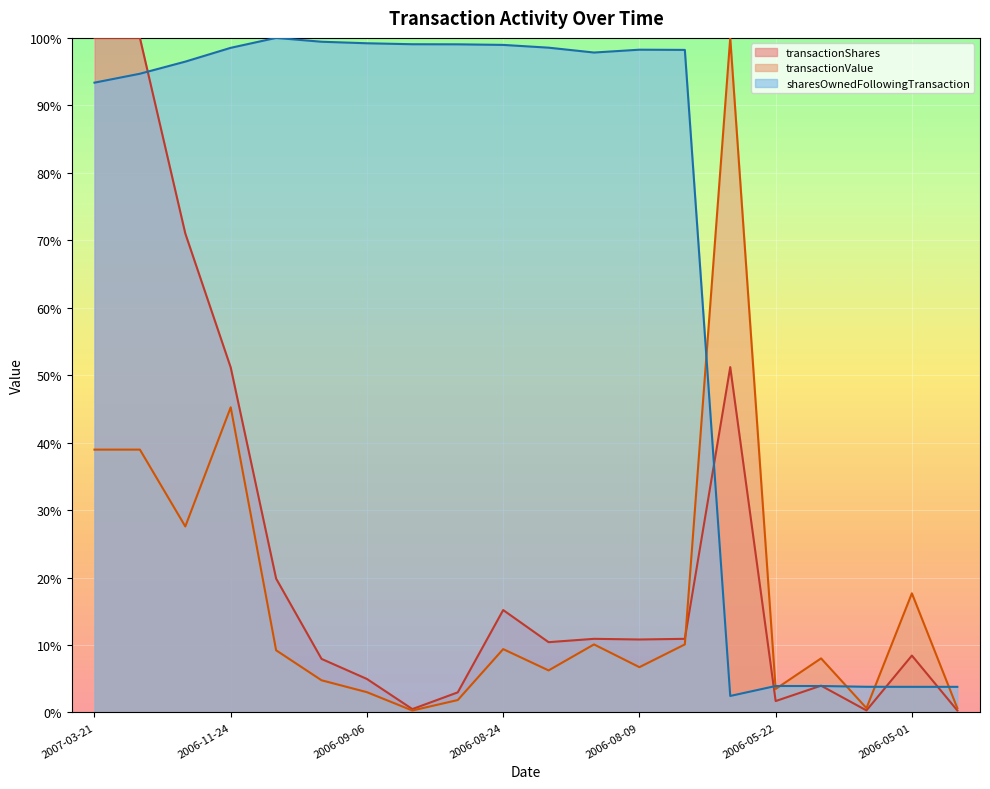

What is the greatest value displayed?

100.0